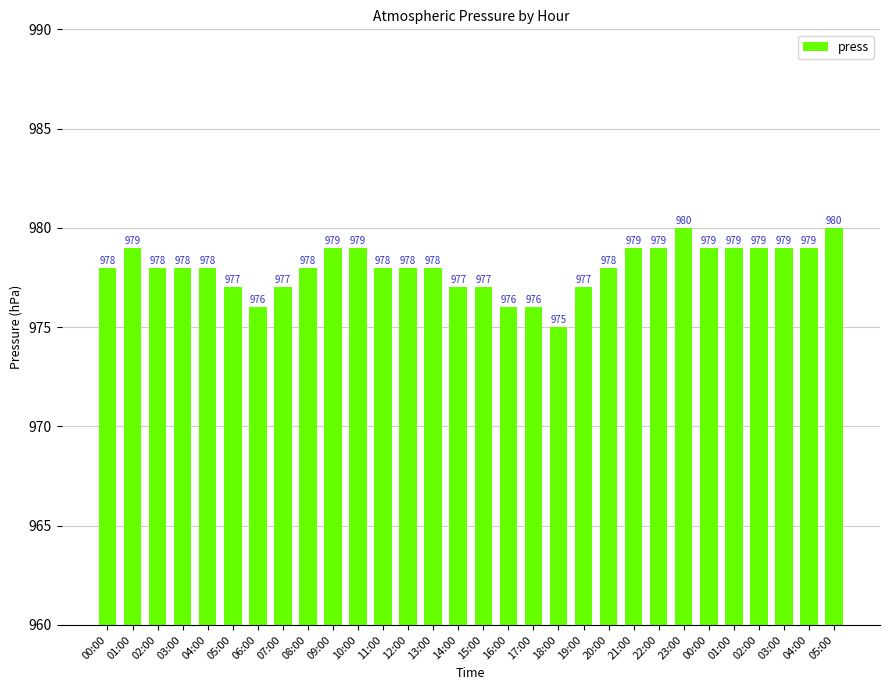

What is the label of the 7th bar from the right?

23:00